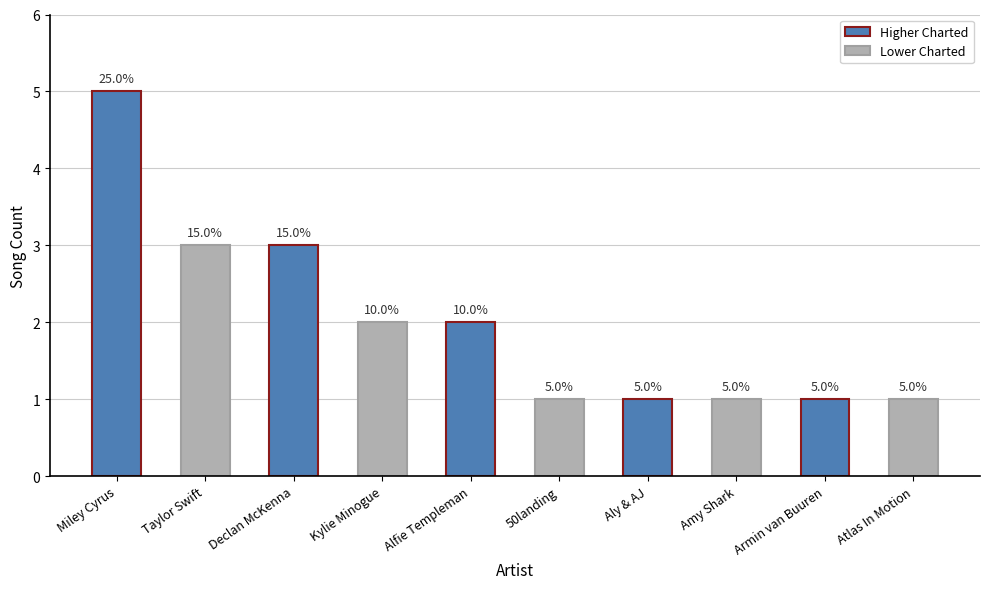

Reading left to right, what are all the values shown in this chart?

5	3	3	2	2	1	1	1	1	1